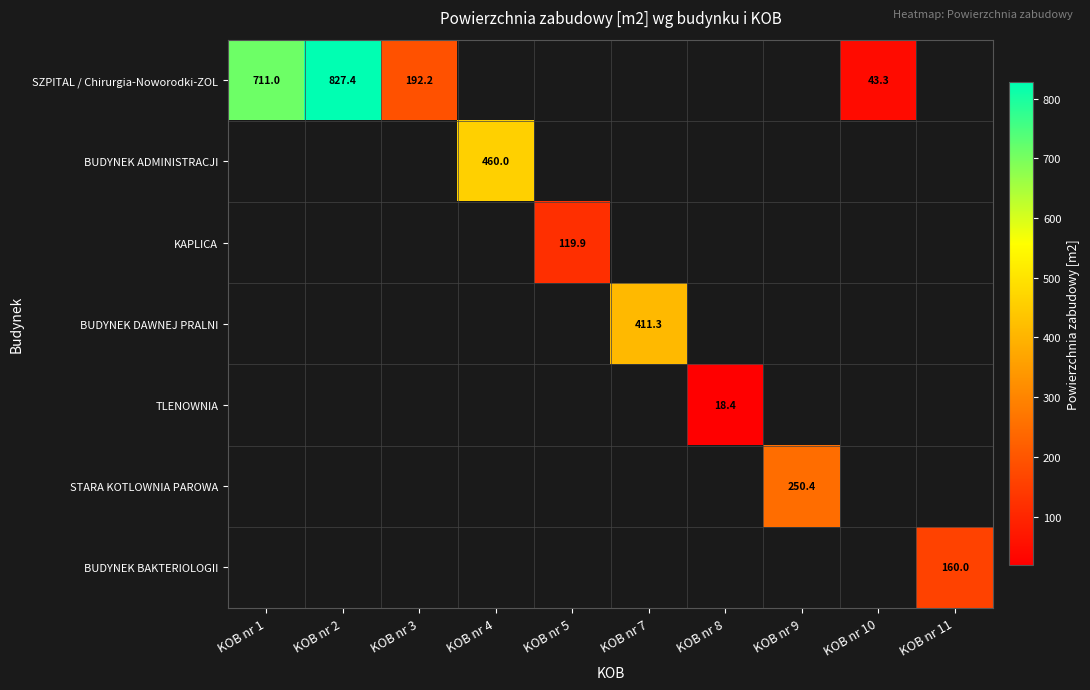

At how many categories does at least one series exceed 603?

2